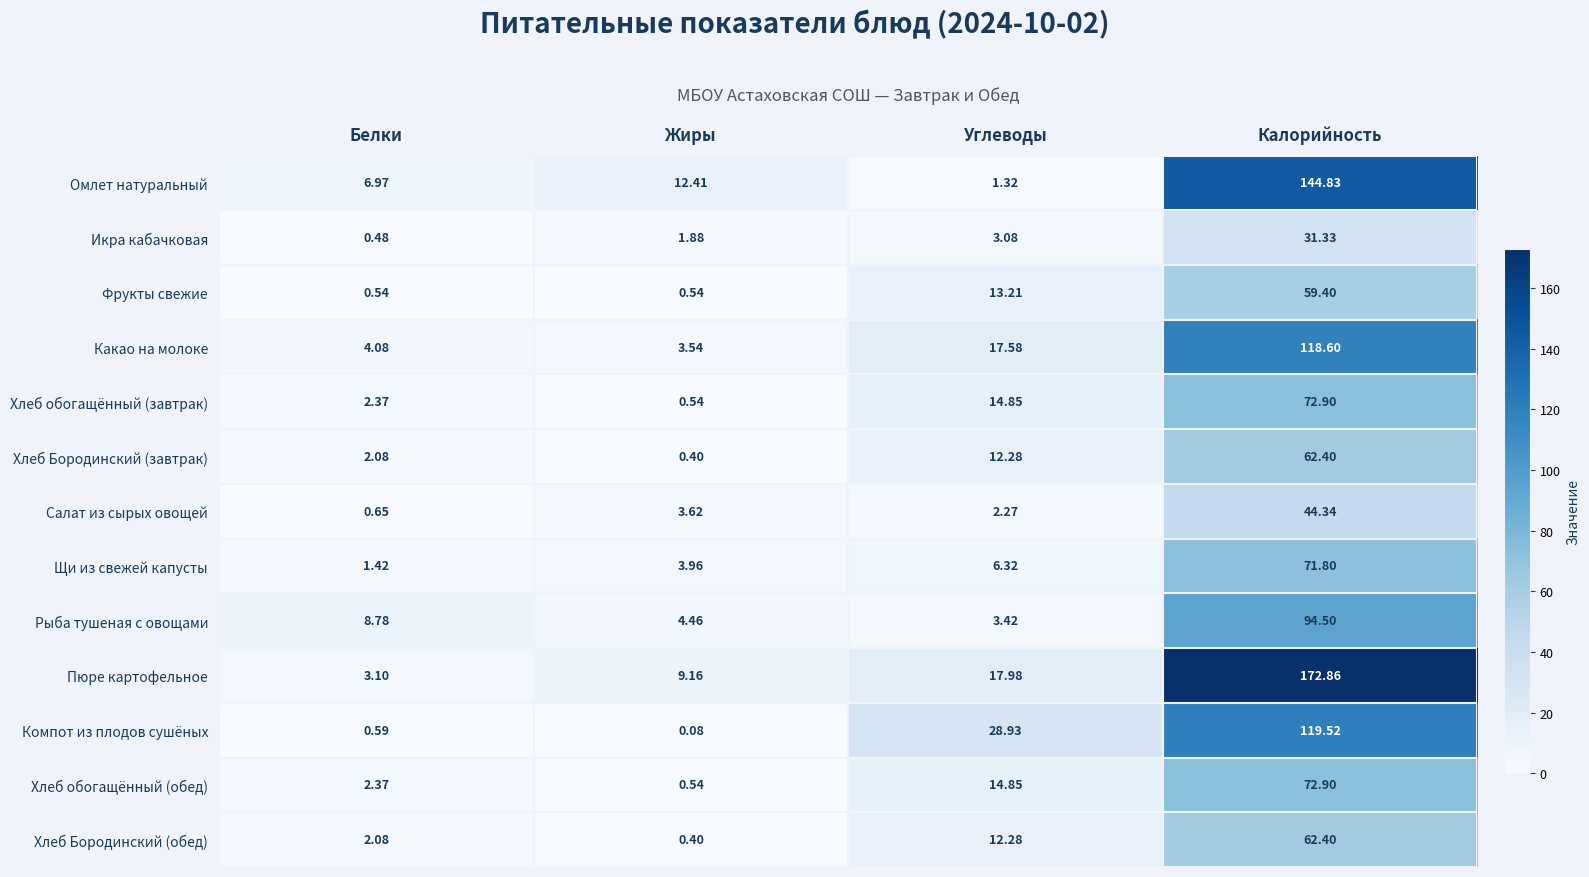

At which label is Салат из сырых овощей closest to 22?

Жиры